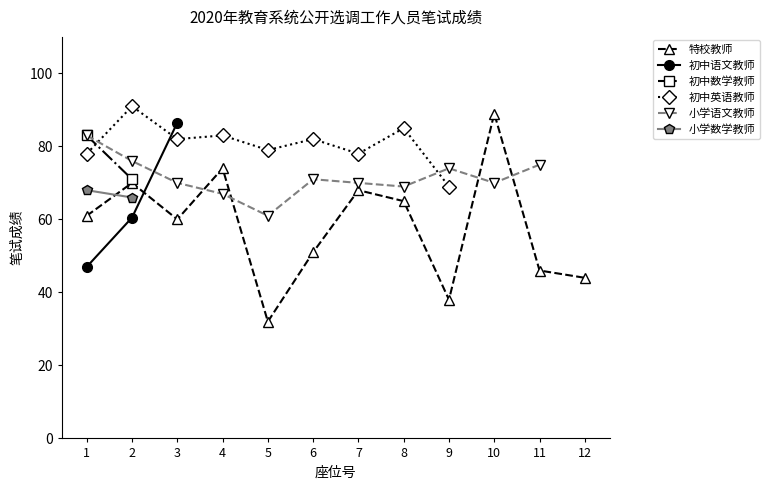

Where is 特校教师 nearest to the value 60?

3